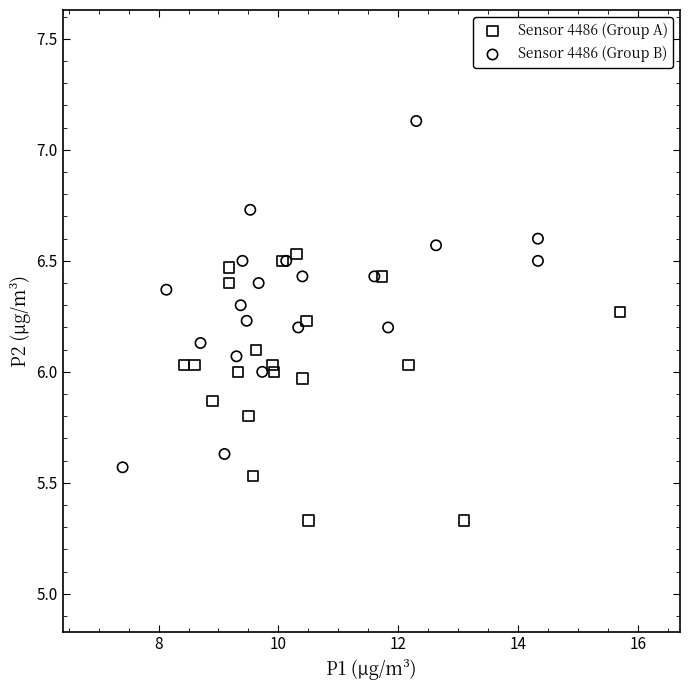

Which series contains the lowest Y value?

Sensor 4486 (Group A)